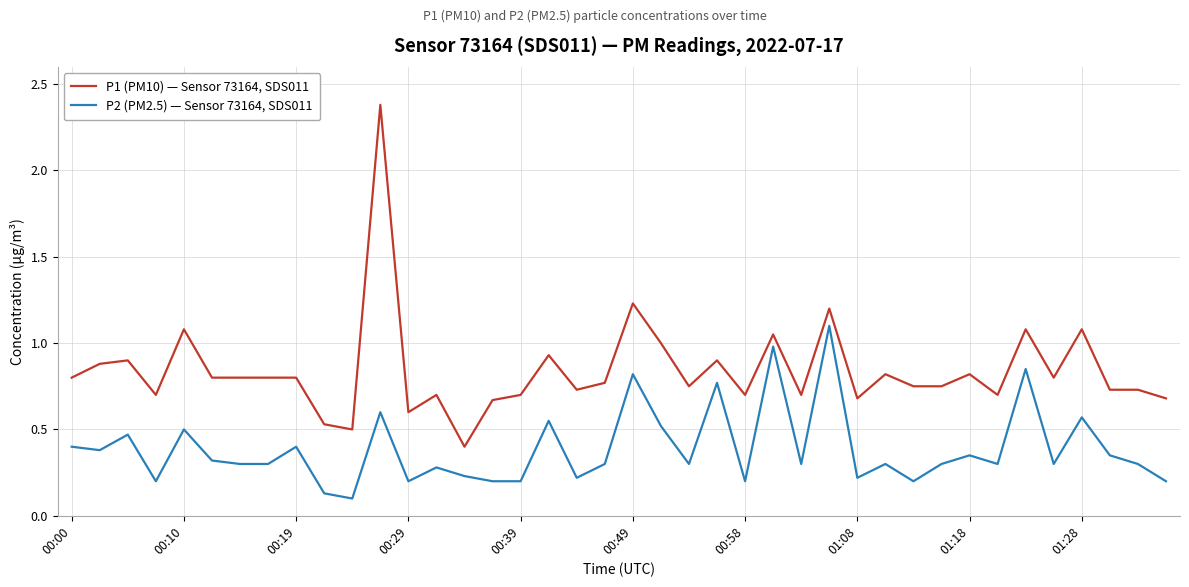

True or false: P1 (PM10) — Sensor 73164, SDS011 and P2 (PM2.5) — Sensor 73164, SDS011 cross at least once.

False